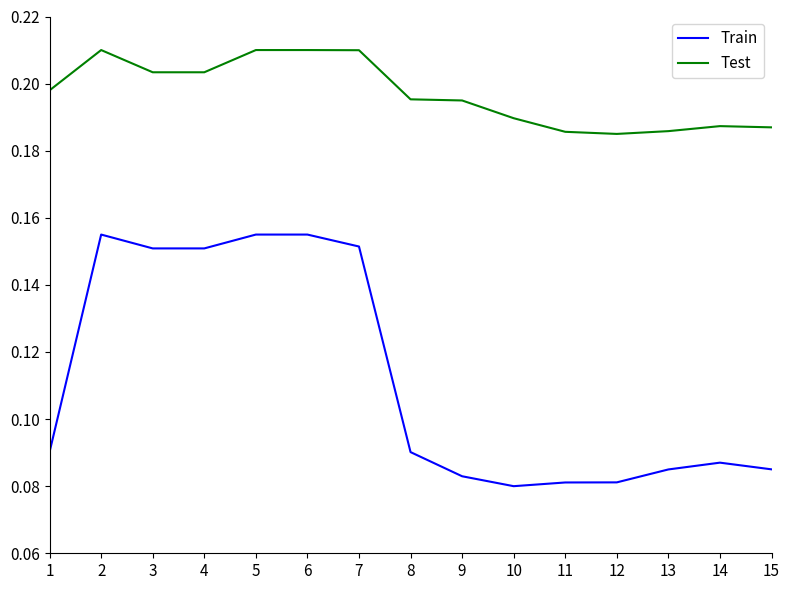

True or false: Test and Train intersect in this chart.

False